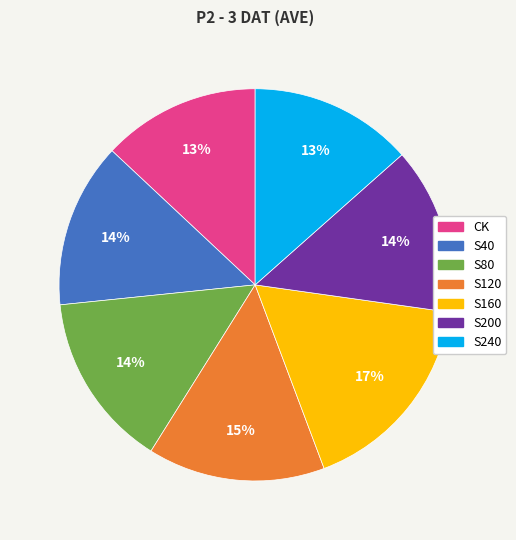

The S200 slice represents 14% of the pie. True or false?

True